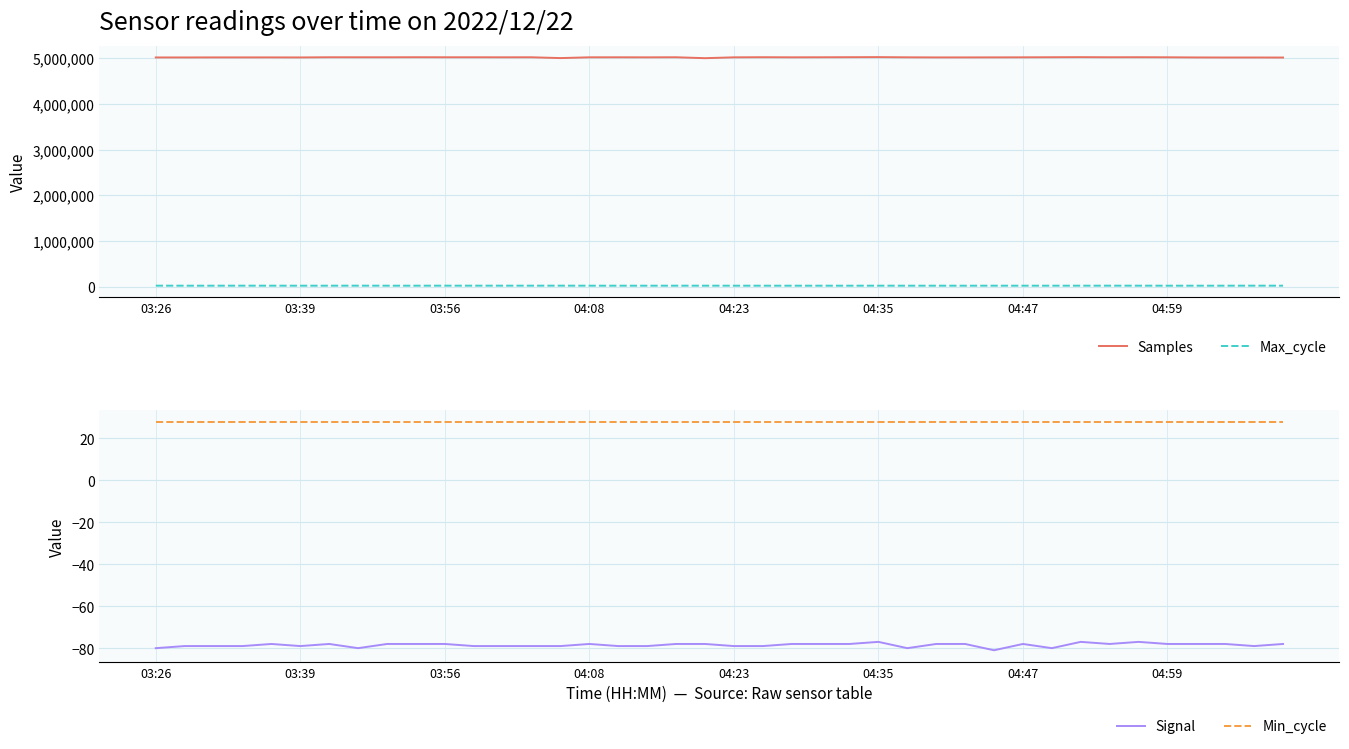

Reading left to right, list all the values displayed in this chart.

Samples: 5014912	5014797	5015960	5016013	5016129	5015224	5019123	5018736	5018506	5019765	5018810	5018842	5018104	5018722	5001004	5017971	5018393	5017358	5019061	4999039	5017358	5020197	5017727	5018834	5020287	5022187	5017813	5015780	5015917	5016672	5017746	5019686	5021462	5019071	5019971	5018416	5015019	5013828	5013890	5013048
Max_cycle: 20369	19918	19922	20332	19995	19918	19917	20395	19914	19918	20377	20280	20345	20397	20332	19913	19918	19916	19975	20017	19919	19914	19924	19918	19923	19985	19917	19913	19914	19972	19921	19919	19976	20385	20377	19914	19917	19913	20377	19941
Signal: -80	-79	-79	-79	-78	-79	-78	-80	-78	-78	-78	-79	-79	-79	-79	-78	-79	-79	-78	-78	-79	-79	-78	-78	-78	-77	-80	-78	-78	-81	-78	-80	-77	-78	-77	-78	-78	-78	-79	-78
Min_cycle: 28	28	28	28	28	28	28	28	28	28	28	28	28	28	28	28	28	28	28	28	28	28	28	28	28	28	28	28	28	28	28	28	28	28	28	28	28	28	28	28